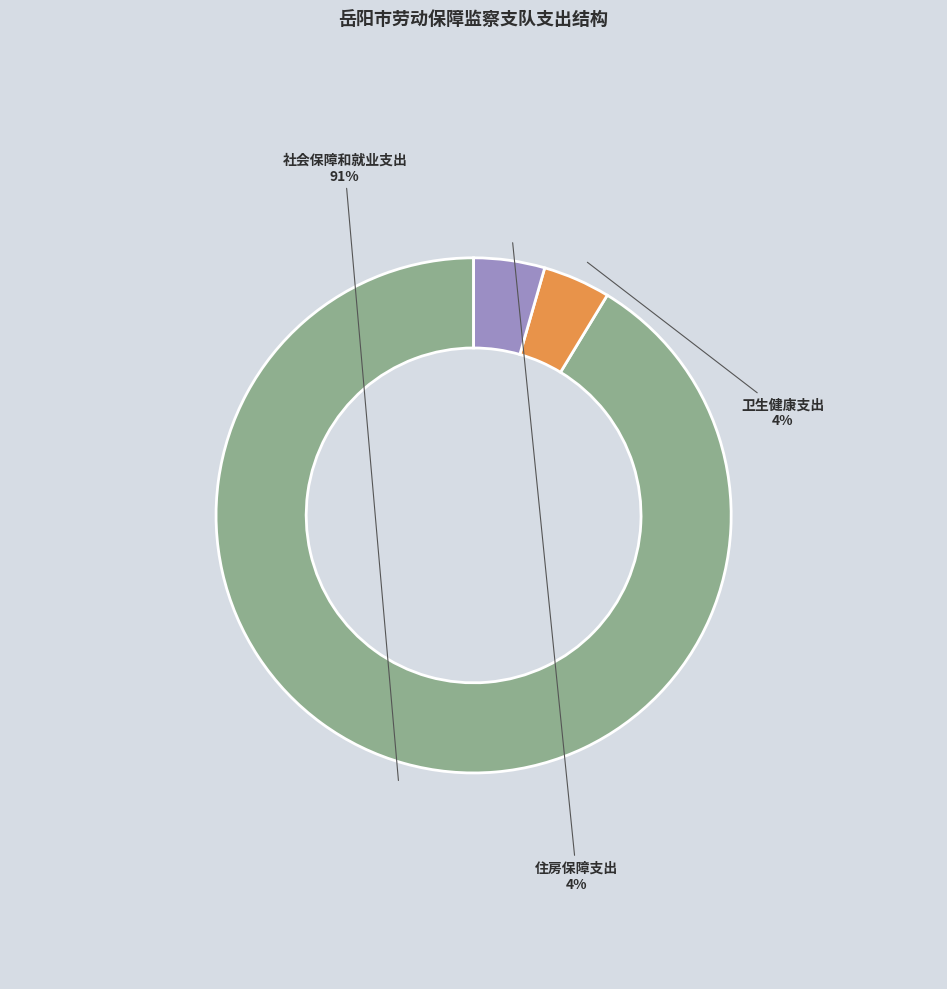

Do 社会保障和就业支出 and 卫生健康支出 together represent more than half of the pie?

Yes